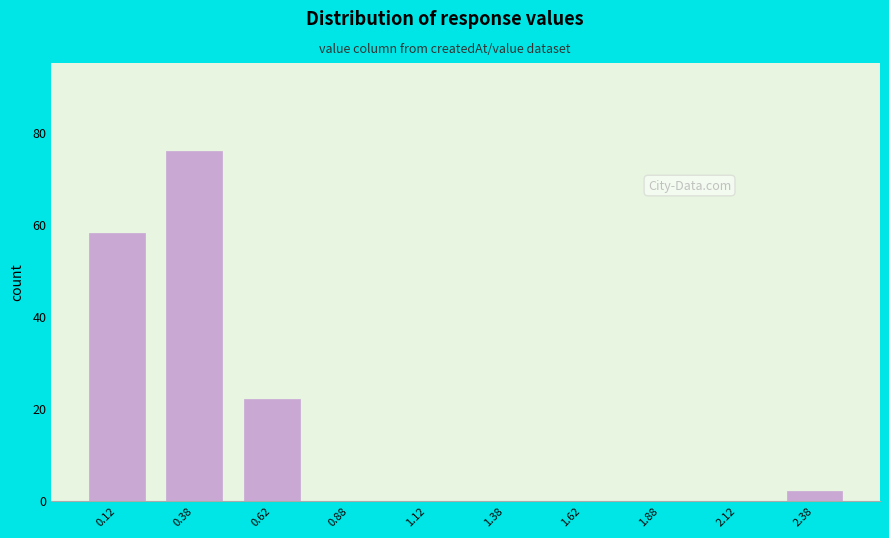

Reading left to right, list every bar in this chart as the range it spans on the x-axis followed by its height. The values are not printed on the chart, so give them approximately, as read against the axis.

0.00 to 0.25: 58
0.25 to 0.50: 76
0.50 to 0.75: 22
0.75 to 1.00: 0
1.00 to 1.25: 0
1.25 to 1.50: 0
1.50 to 1.75: 0
1.75 to 2.00: 0
2.00 to 2.25: 0
2.25 to 2.50: 2